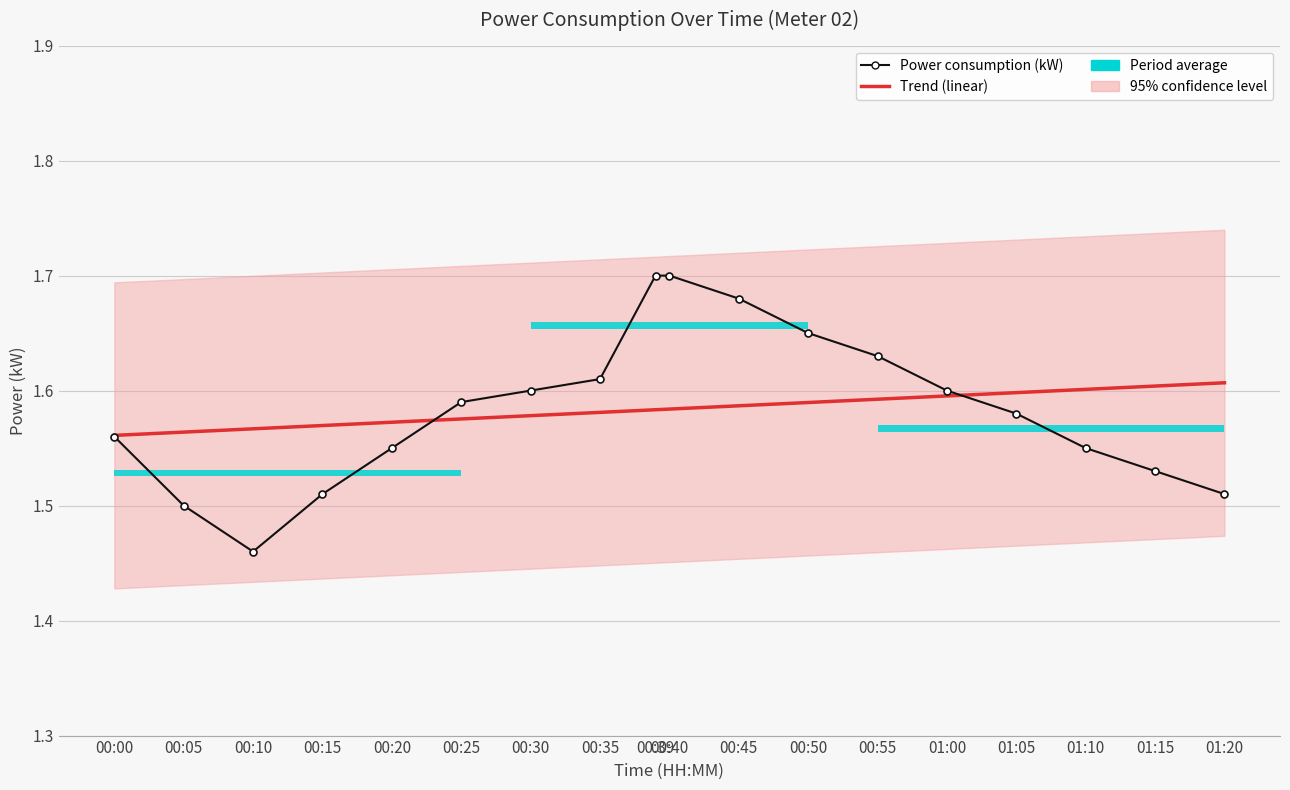

Count the Trend (linear) values in the range 1 to 2.

18